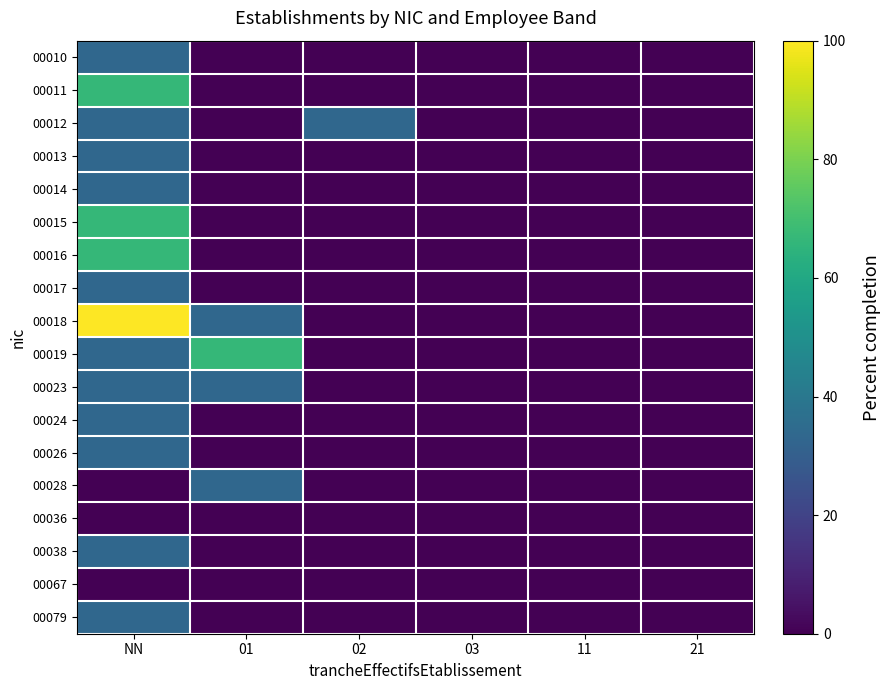

Reading left to right, transcribe all the data shown in this chart.

00010: NN=33.3	01=0.0	02=0.0	03=0.0	11=0.0	21=0.0
00011: NN=66.7	01=0.0	02=0.0	03=0.0	11=0.0	21=0.0
00012: NN=33.3	01=0.0	02=33.3	03=0.0	11=0.0	21=0.0
00013: NN=33.3	01=0.0	02=0.0	03=0.0	11=0.0	21=0.0
00014: NN=33.3	01=0.0	02=0.0	03=0.0	11=0.0	21=0.0
00015: NN=66.7	01=0.0	02=0.0	03=0.0	11=0.0	21=0.0
00016: NN=66.7	01=0.0	02=0.0	03=0.0	11=0.0	21=0.0
00017: NN=33.3	01=0.0	02=0.0	03=0.0	11=0.0	21=0.0
00018: NN=100.0	01=33.3	02=0.0	03=0.0	11=0.0	21=0.0
00019: NN=33.3	01=66.7	02=0.0	03=0.0	11=0.0	21=0.0
00023: NN=33.3	01=33.3	02=0.0	03=0.0	11=0.0	21=0.0
00024: NN=33.3	01=0.0	02=0.0	03=0.0	11=0.0	21=0.0
00026: NN=33.3	01=0.0	02=0.0	03=0.0	11=0.0	21=0.0
00028: NN=0.0	01=33.3	02=0.0	03=0.0	11=0.0	21=0.0
00036: NN=0.0	01=0.0	02=0.0	03=0.0	11=0.0	21=0.0
00038: NN=33.3	01=0.0	02=0.0	03=0.0	11=0.0	21=0.0
00067: NN=0.0	01=0.0	02=0.0	03=0.0	11=0.0	21=0.0
00079: NN=33.3	01=0.0	02=0.0	03=0.0	11=0.0	21=0.0